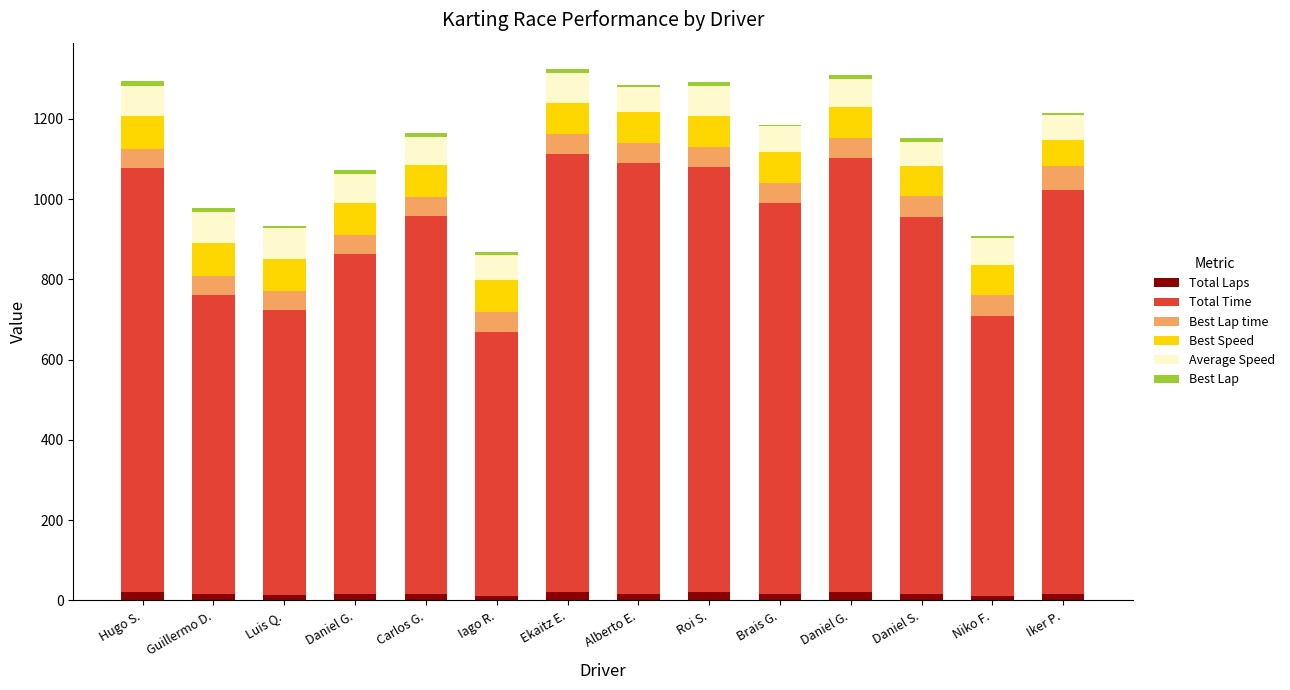

Is it true that Total Laps equals 4.5 at Daniel S.?

False